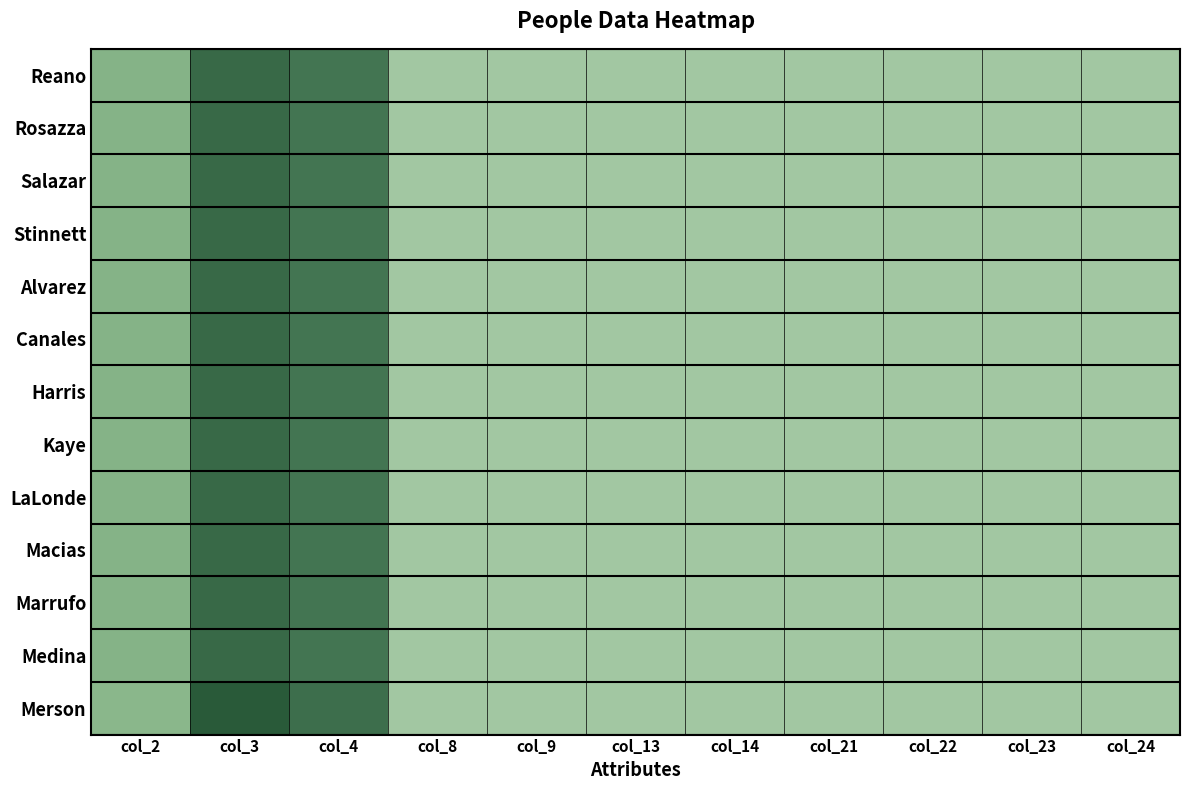

Between col_24 and col_8, which is larger?

col_24